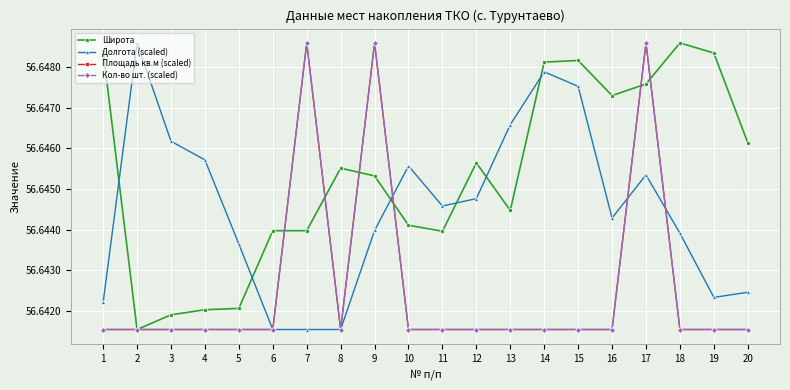

Reading left to right, list all the values displayed in this chart.

Широта: 1=56.6	2=56.6	3=56.6	4=56.6	5=56.6	6=56.6	7=56.6	8=56.6	9=56.6	10=56.6	11=56.6	12=56.6	13=56.6	14=56.6	15=56.6	16=56.6	17=56.6	18=56.6	19=56.6	20=56.6
Долгота (scaled): 1=56.6	2=56.6	3=56.6	4=56.6	5=56.6	6=56.6	7=56.6	8=56.6	9=56.6	10=56.6	11=56.6	12=56.6	13=56.6	14=56.6	15=56.6	16=56.6	17=56.6	18=56.6	19=56.6	20=56.6
Площадь кв.м (scaled): 1=56.6	2=56.6	3=56.6	4=56.6	5=56.6	6=56.6	7=56.6	8=56.6	9=56.6	10=56.6	11=56.6	12=56.6	13=56.6	14=56.6	15=56.6	16=56.6	17=56.6	18=56.6	19=56.6	20=56.6
Кол-во шт. (scaled): 1=56.6	2=56.6	3=56.6	4=56.6	5=56.6	6=56.6	7=56.6	8=56.6	9=56.6	10=56.6	11=56.6	12=56.6	13=56.6	14=56.6	15=56.6	16=56.6	17=56.6	18=56.6	19=56.6	20=56.6